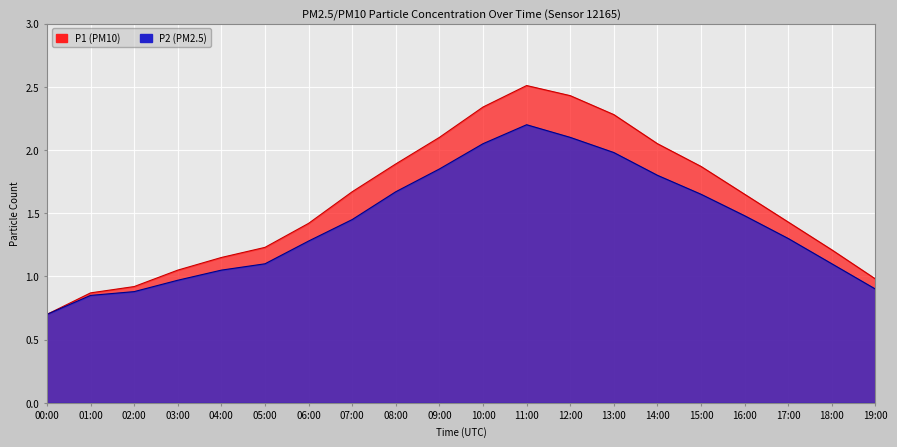

True or false: P2 has more than 2 interior local peaks.

False